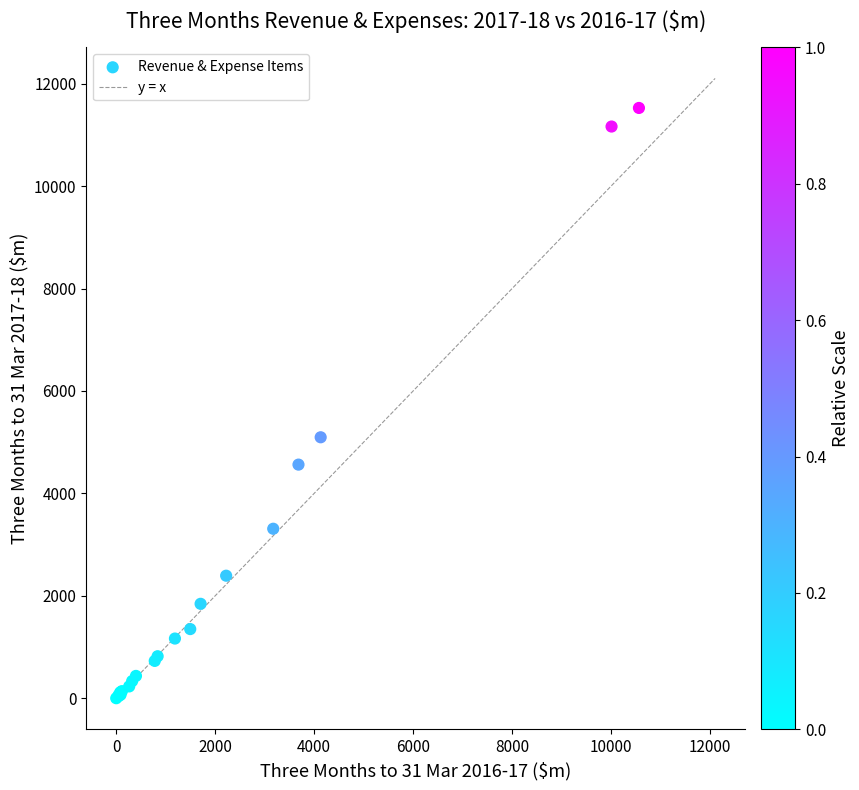

What Y value in the scatter plot is closest to 5763?

5096.2